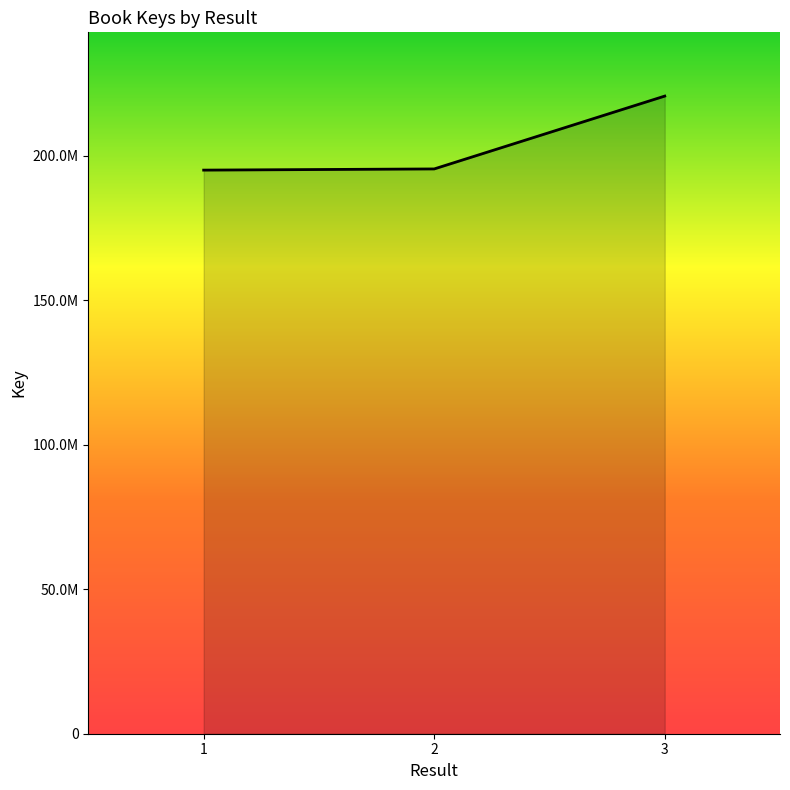

Does the chart have visible grid lines?

No